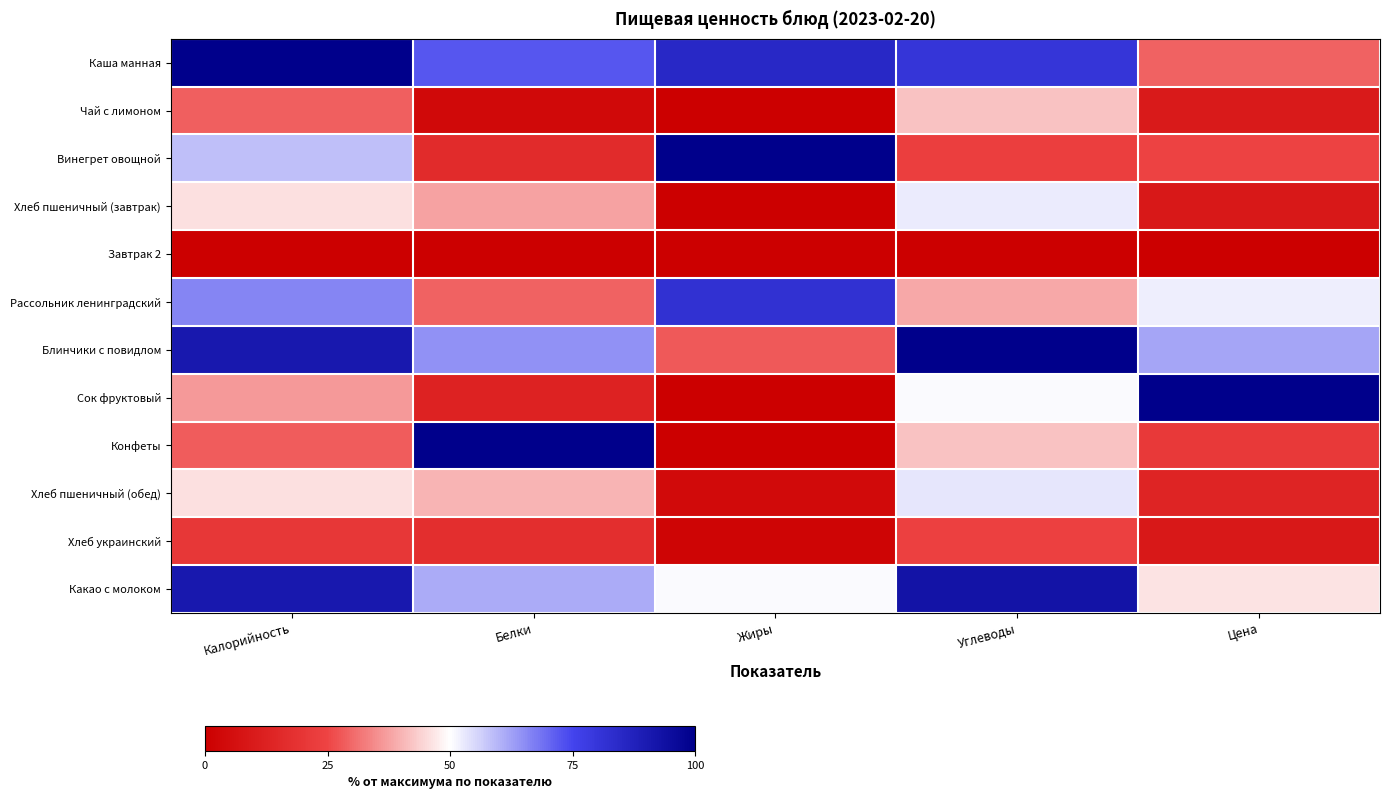

Which category has the lowest value across all series?

Жиры